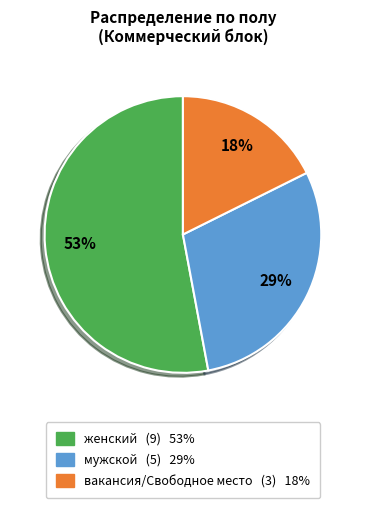

What is the majority slice?

женский